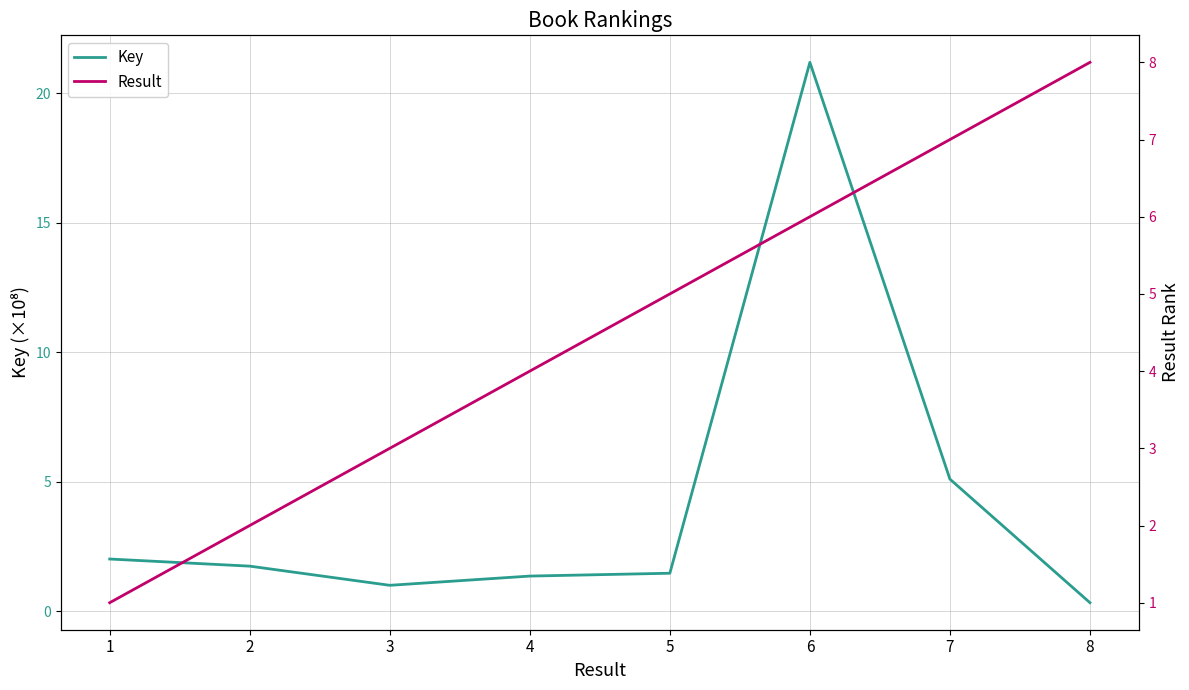

Reading right to left, transcribe all the data shown in this chart.

Key: 0.3	5.1	21.2	1.5	1.4	1.0	1.7	2.0
Result: 8.0	7.0	6.0	5.0	4.0	3.0	2.0	1.0